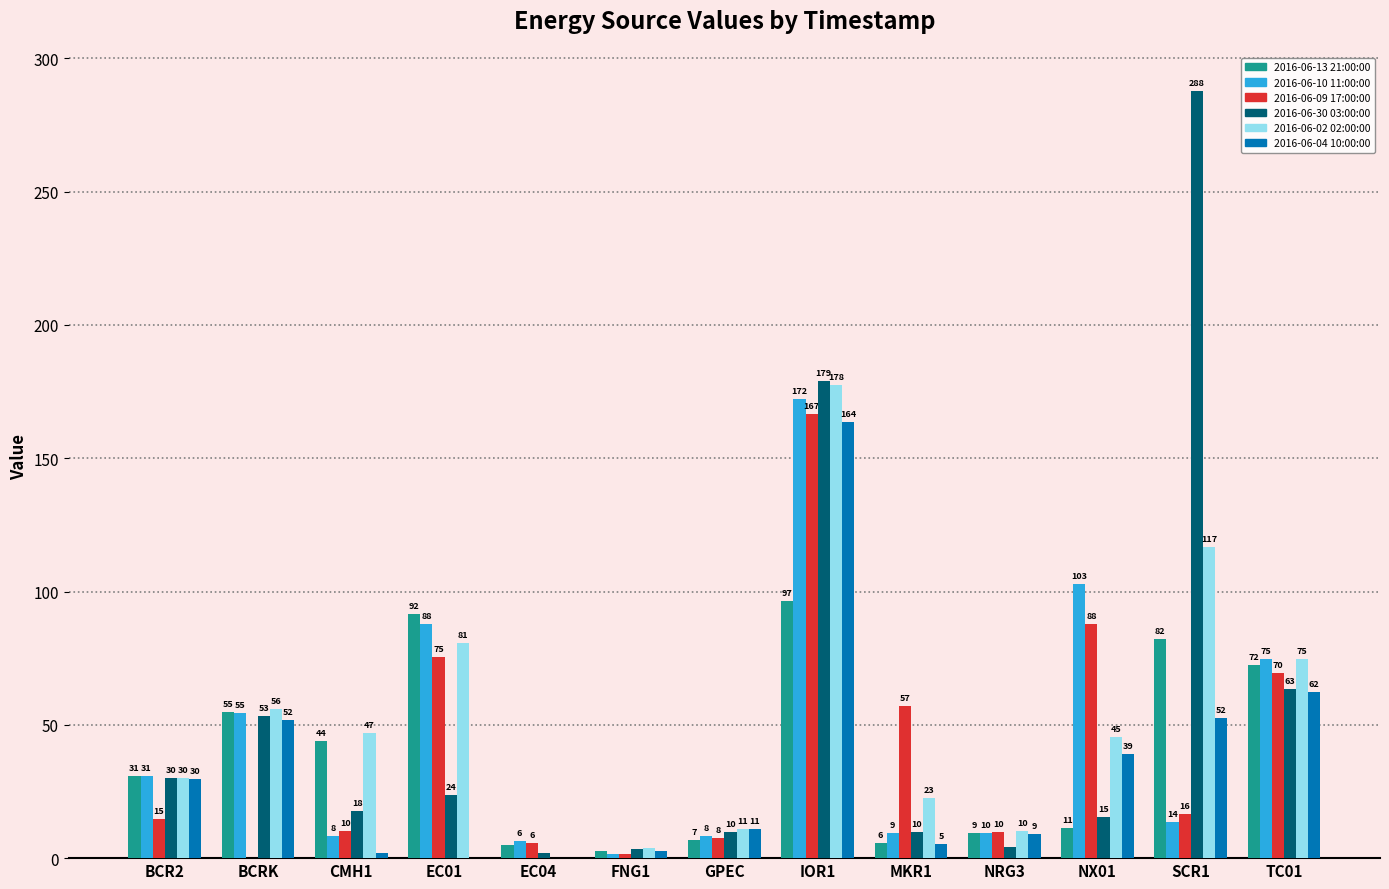

What are all the series names shown in the legend?

2016-06-13 21:00:00, 2016-06-10 11:00:00, 2016-06-09 17:00:00, 2016-06-30 03:00:00, 2016-06-02 02:00:00, 2016-06-04 10:00:00